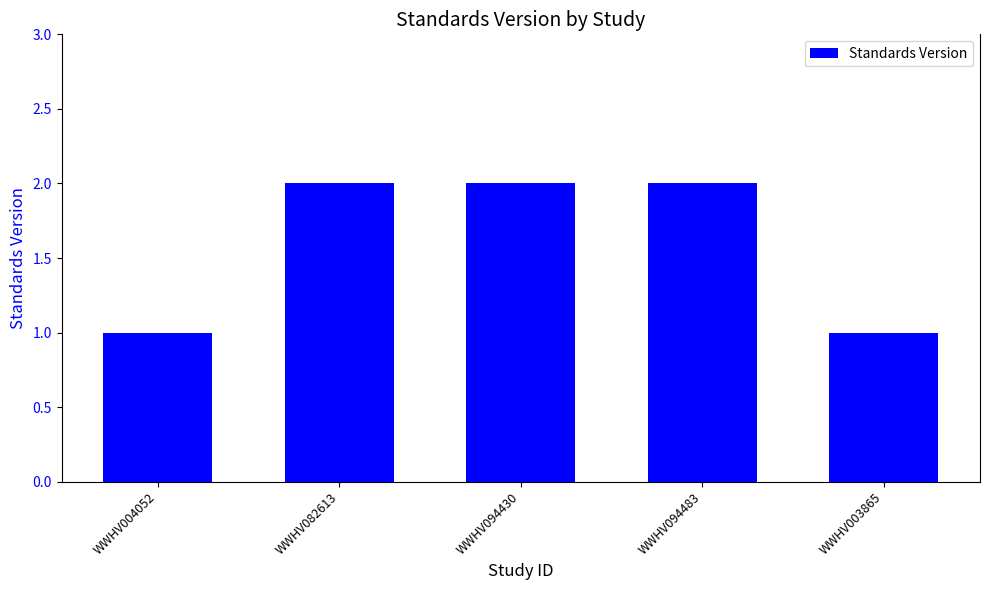

Reading left to right, list all the values displayed in this chart.

WWHV004052=1	WWHV082613=2	WWHV094430=2	WWHV094483=2	WWHV003865=1